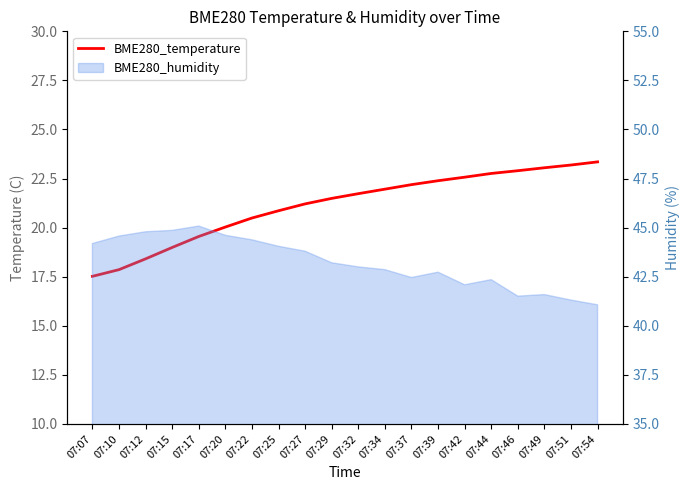

How many categories are shown in the chart?

20